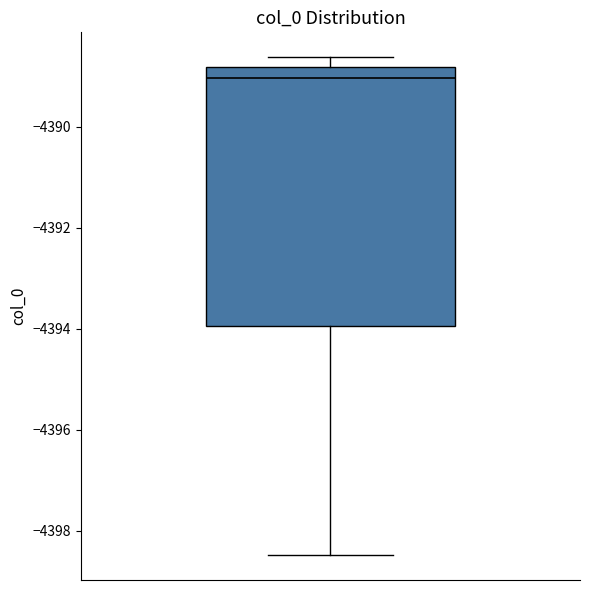

Transcribe this box plot: give where the median line is, the range the box spans, and where the two whiskers end, as read against the y-axis. The values are not printed on the chart, so give them approximately, as read against the axis.

median -4389.0, box -4394.0 to -4388.8, whiskers -4398.4 to -4388.6